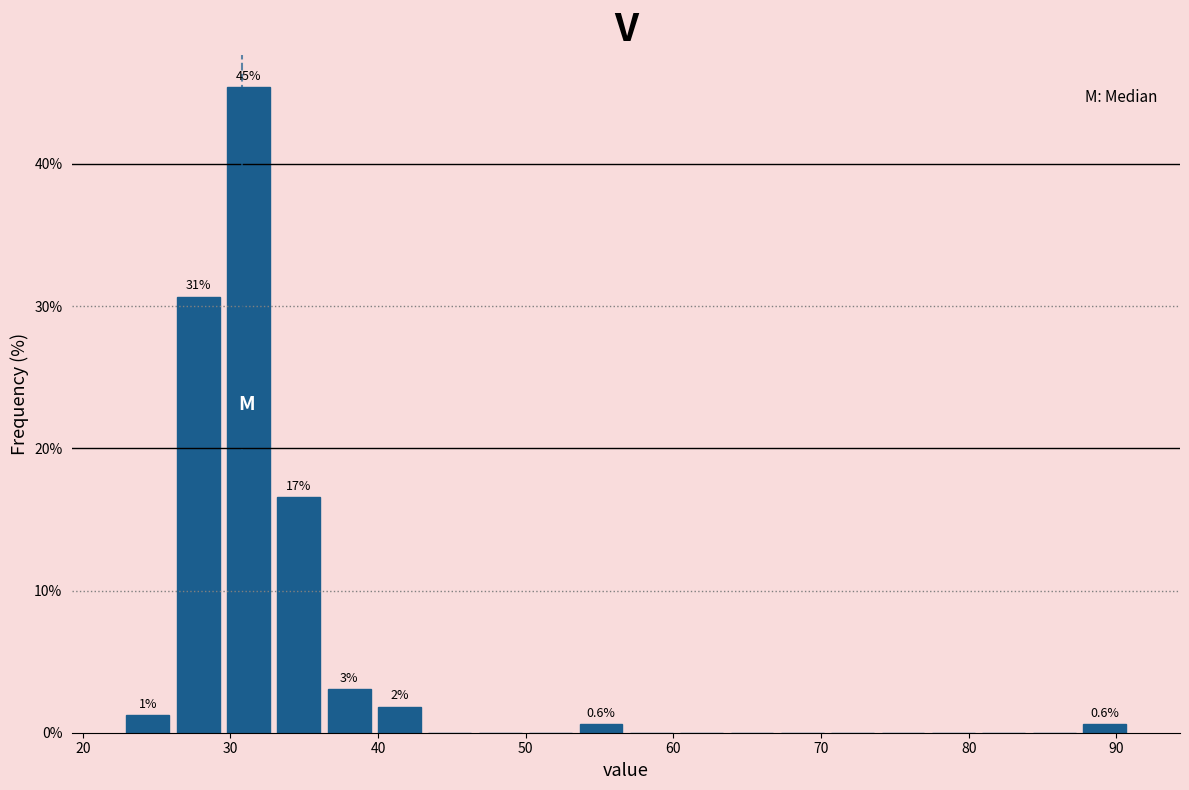

Around what value on the x-axis is the tallest bar? Give the approximate position of its centre, as read against the axis.

31